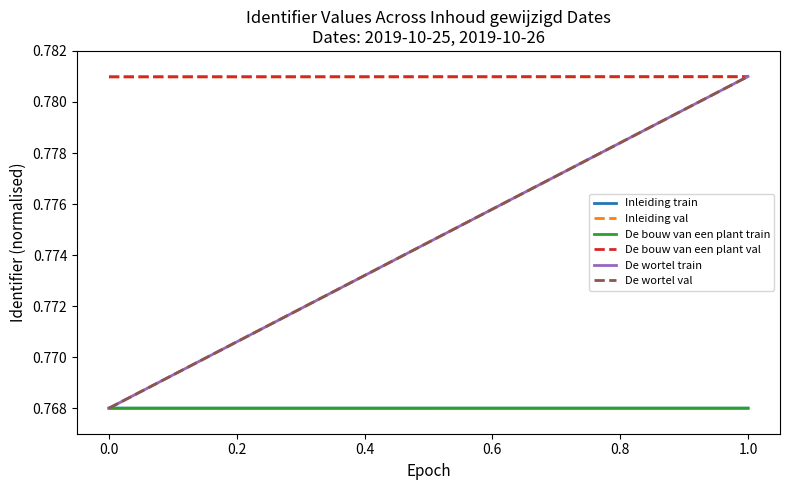

Which series changed the most between 0.0 and 1.0?

De wortel train